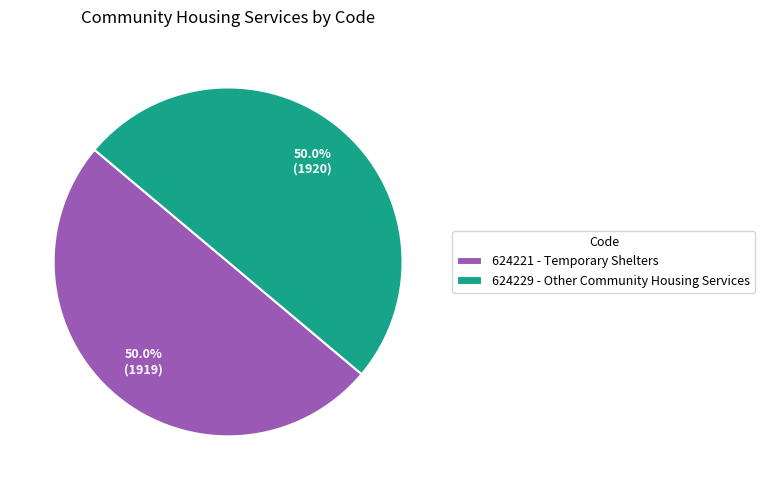

To the nearest percent, what percentage of the pie is 624221?

50%